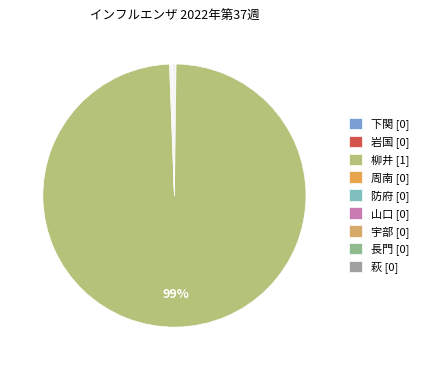

How many segments does this pie chart have?

9